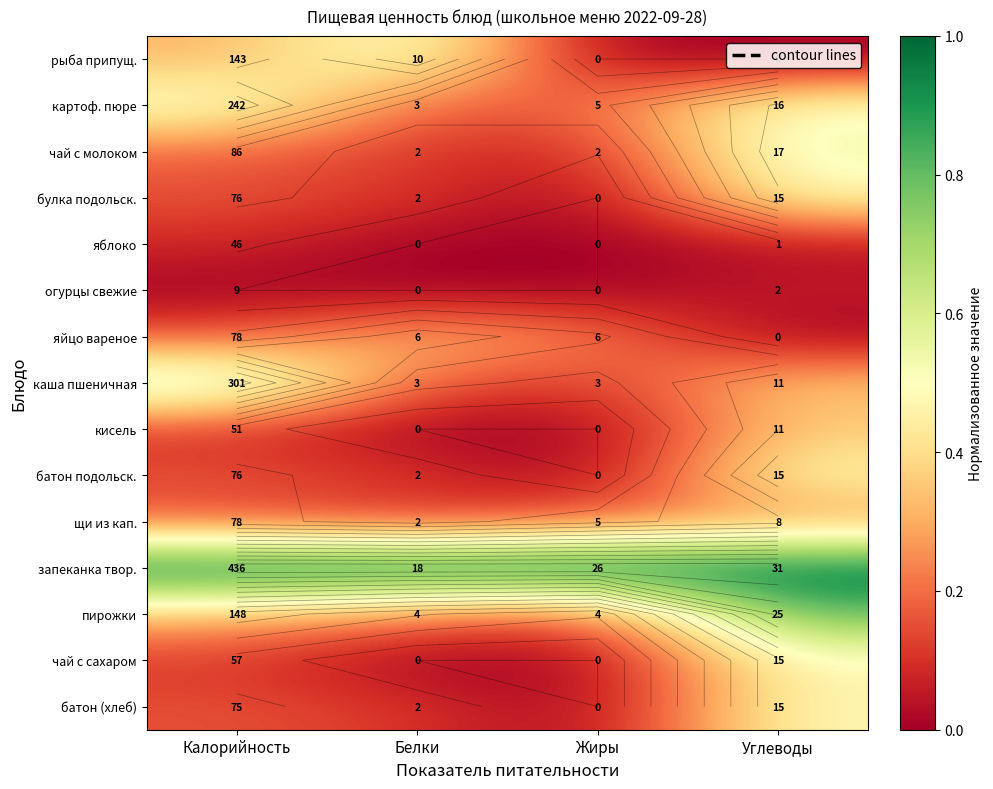

Which series has the largest total across all categories?

запеканка твор.